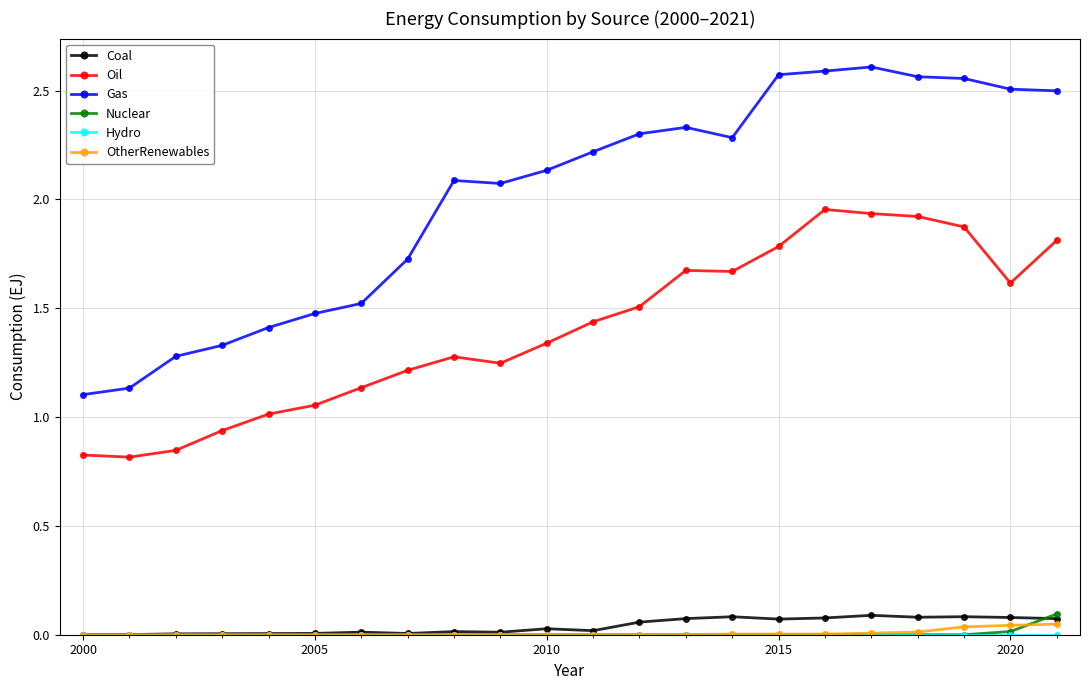

Which series has the widest spread of values?

Gas